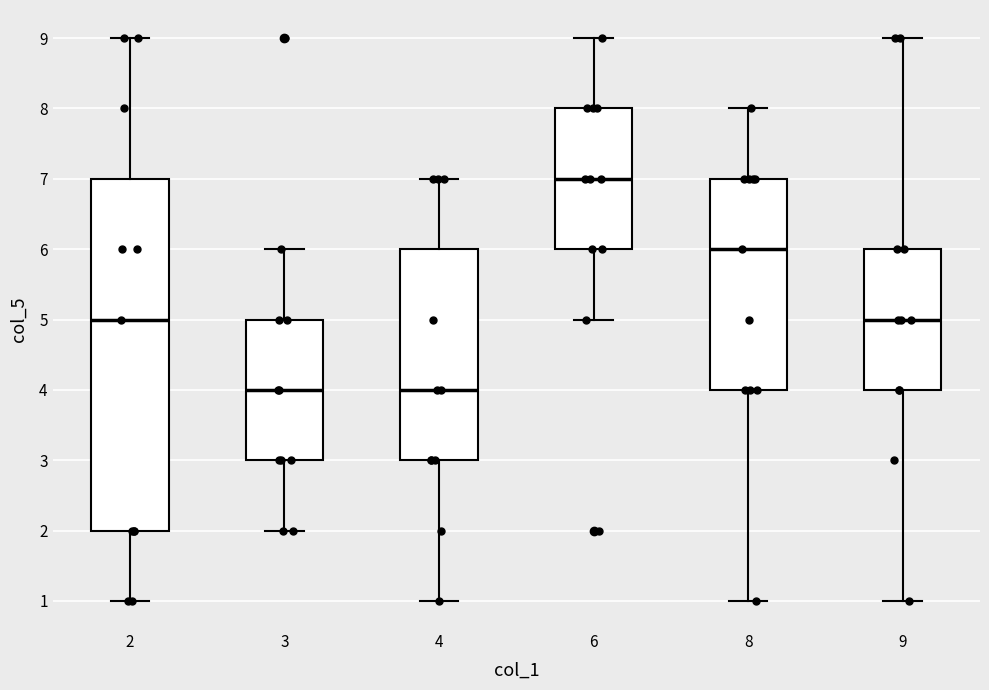

Reading left to right, read every box against the y-axis: the position of its median line, the range the box covers, and the ends of its whiskers. The values are not printed on the chart, so give them approximately, as read against the axis.

2: median 5, box 2 to 7, whiskers 1 to 9
3: median 4, box 3 to 5, whiskers 2 to 6
4: median 4, box 3 to 6, whiskers 1 to 7
6: median 7, box 6 to 8, whiskers 5 to 9
8: median 6, box 4 to 7, whiskers 1 to 8
9: median 5, box 4 to 6, whiskers 1 to 9